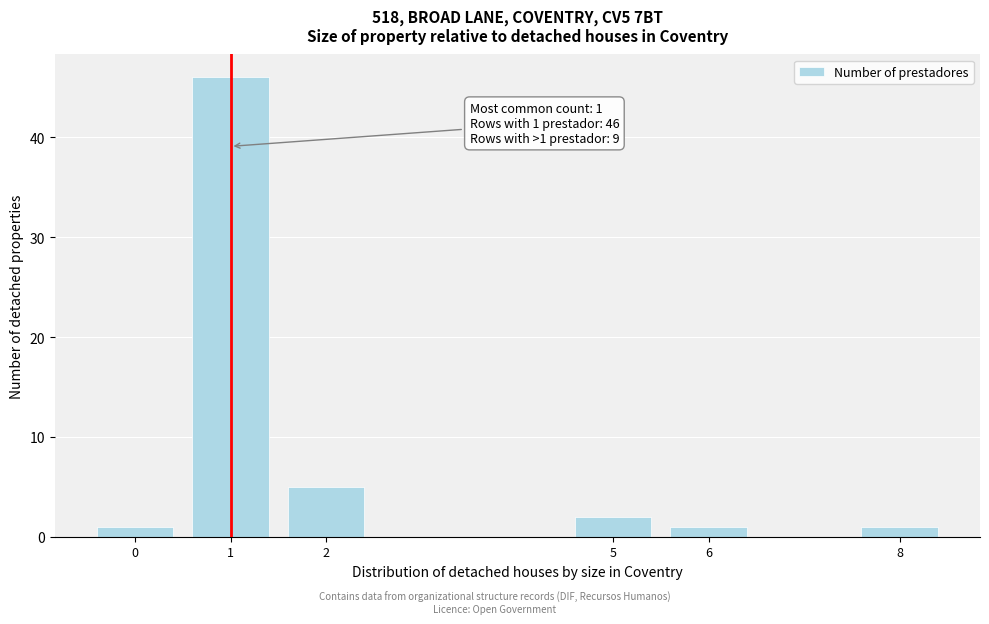

Over which range of the x-axis is the bar tallest?

0.5 to 1.5